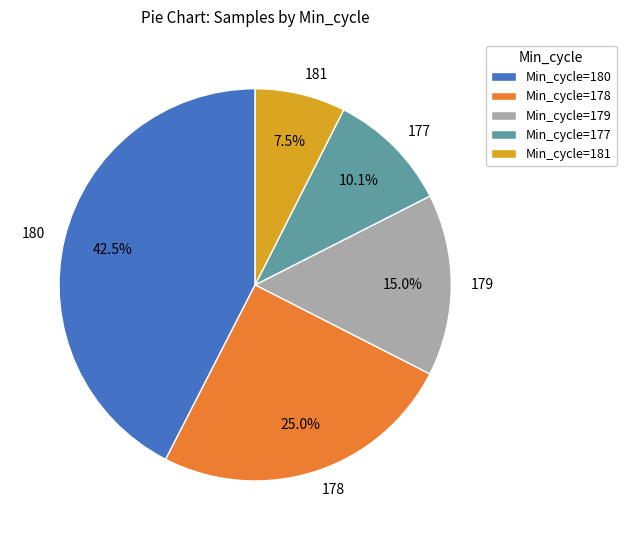

Between 178 and 179, which is larger?

178